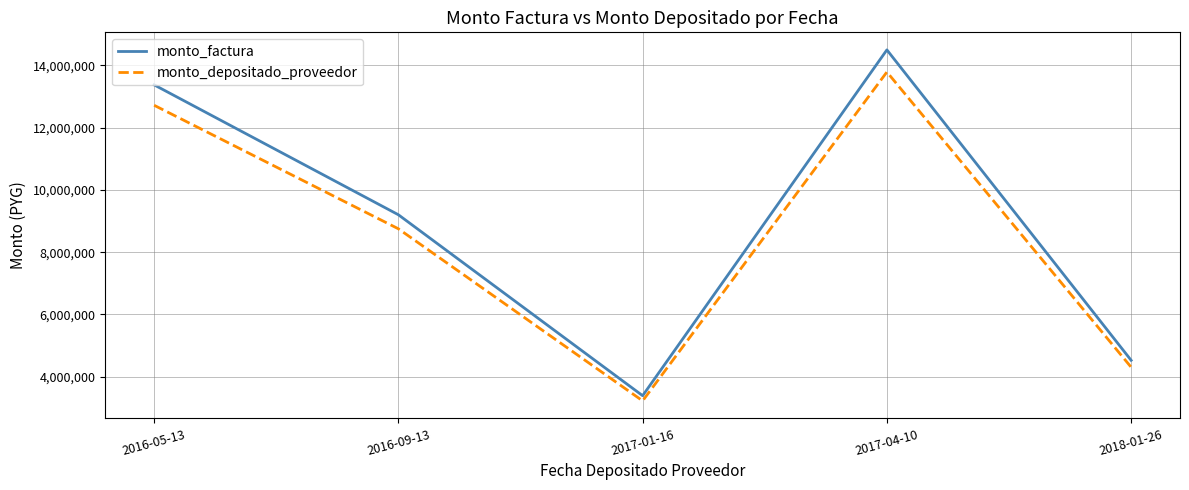

What position from the left is 2017-04-10?

4